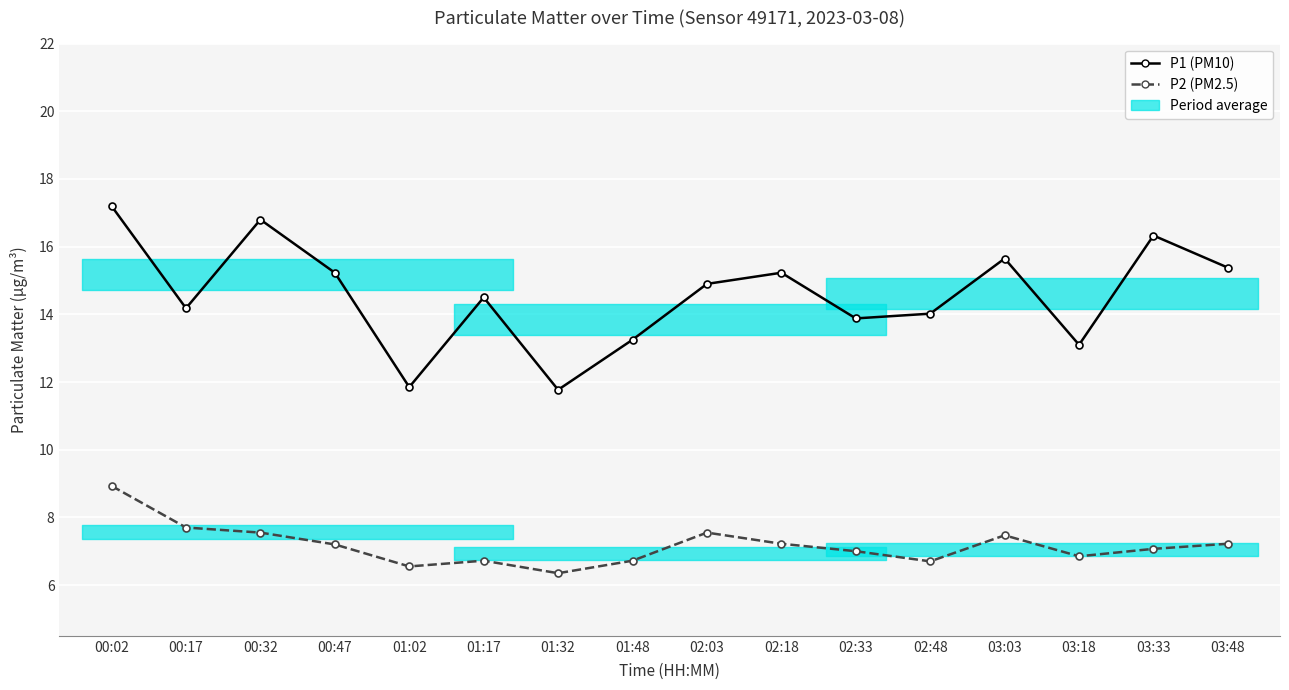

True or false: P1 (PM10) and P2 (PM2.5) intersect in this chart.

False